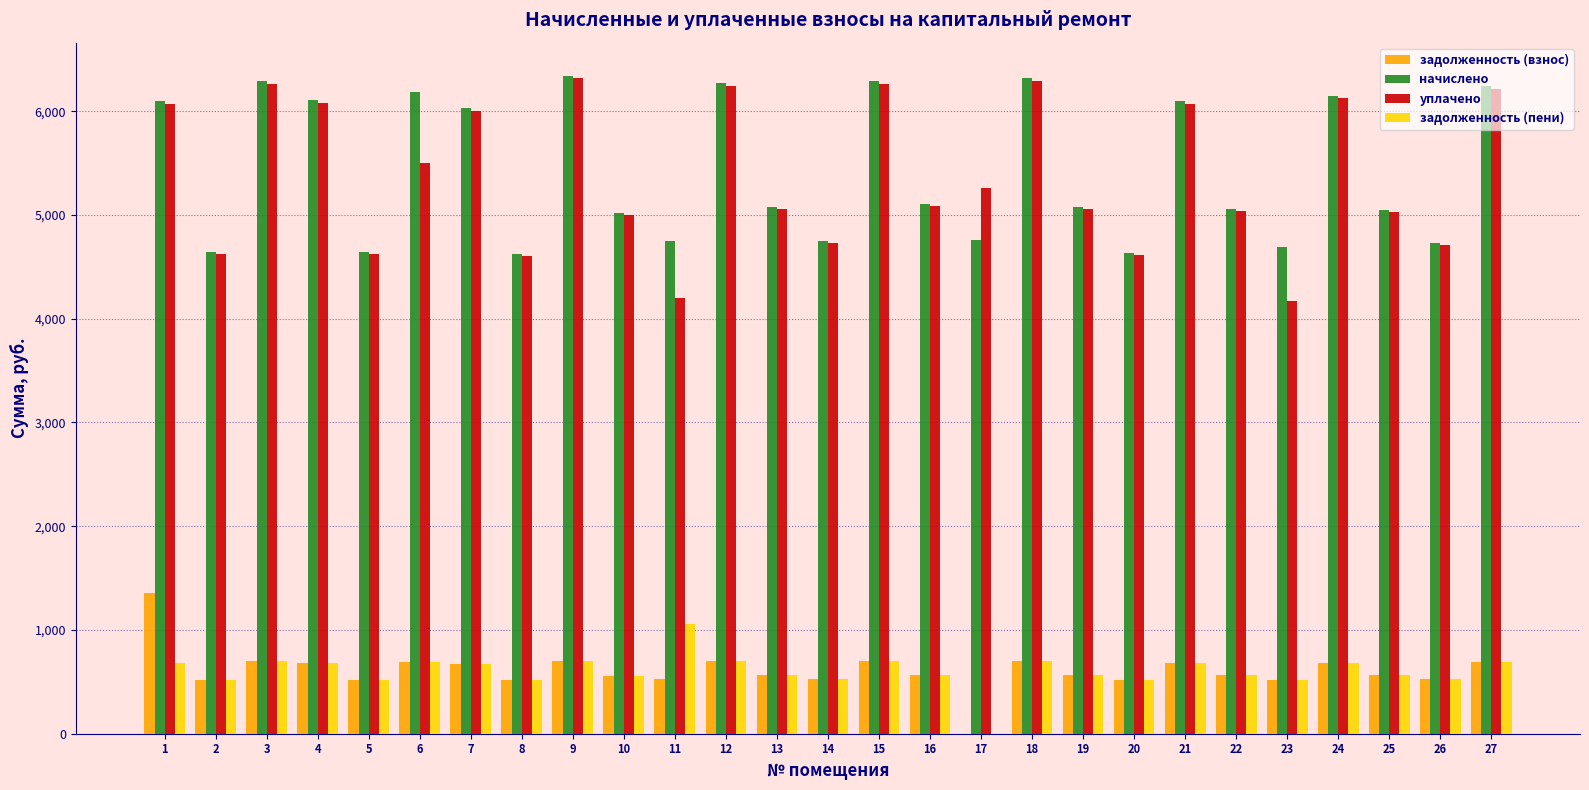

What is the greatest value displayed?

6343.7